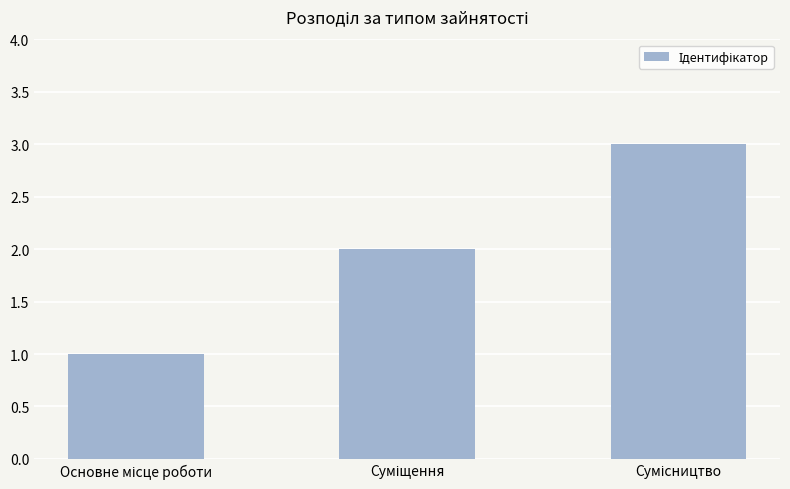

What is the maximum value shown in the chart?

3